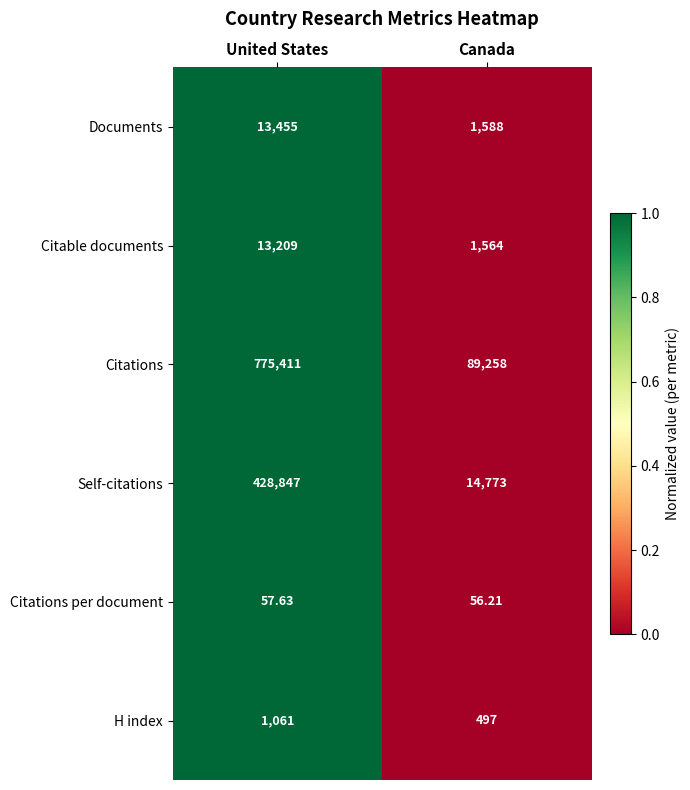

At which category is the sum across all series the highest?

United States